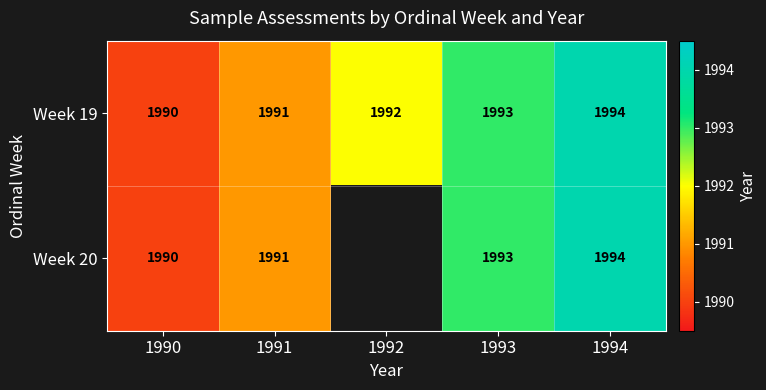

Is it true that Week 20 equals 3554.0 at 1994?

False